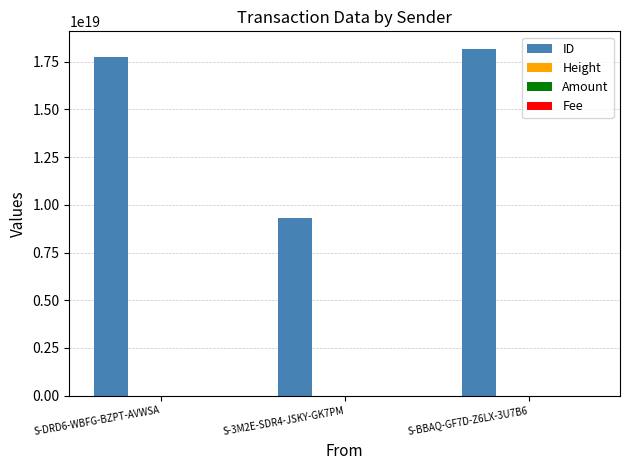

Which series has the largest total across all categories?

ID